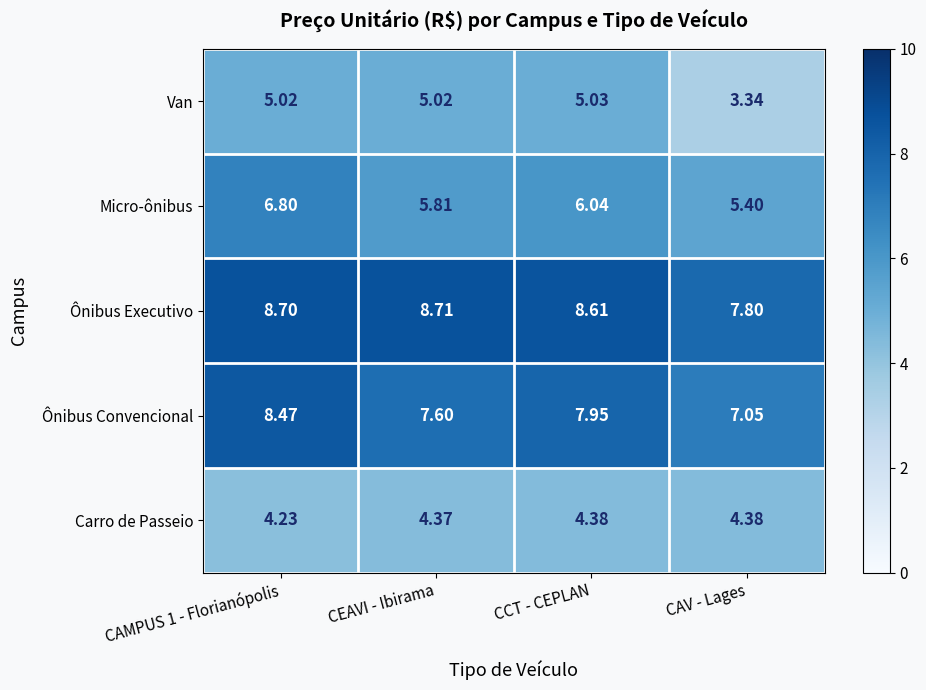

At which label does Van reach its peak?

CCT - CEPLAN